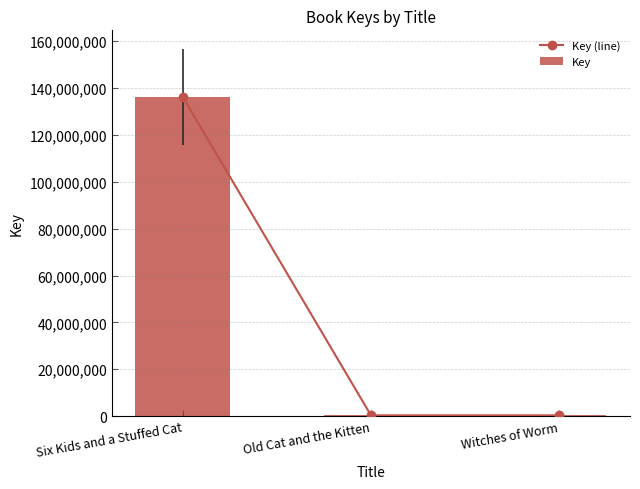

At how many categories does at least one series exceed 84852823?

1